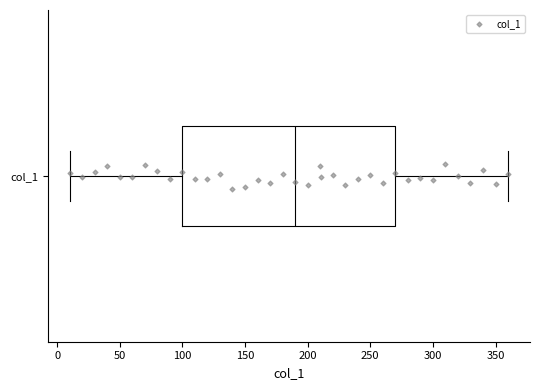

Read this box plot against the x-axis: the position of the median line, the range covered by the box, and the ends of both whiskers. The values are not printed on the chart, so give them approximately, as read against the axis.

median 190, box 100 to 270, whiskers 10 to 360